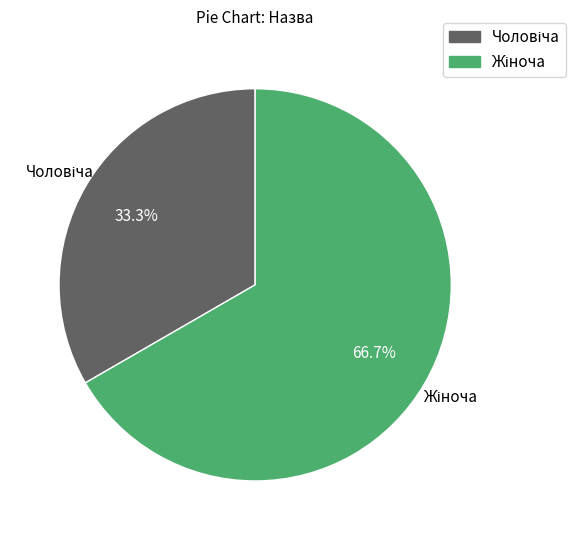

Does any single category account for the majority?

Yes